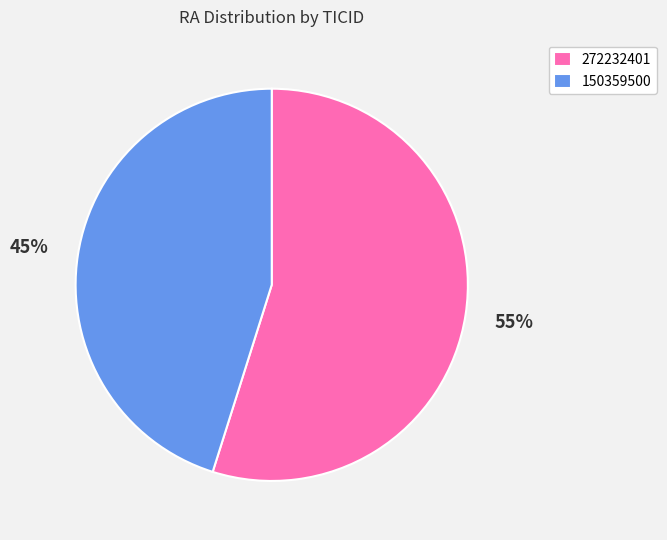

How many slices are in this pie chart?

2